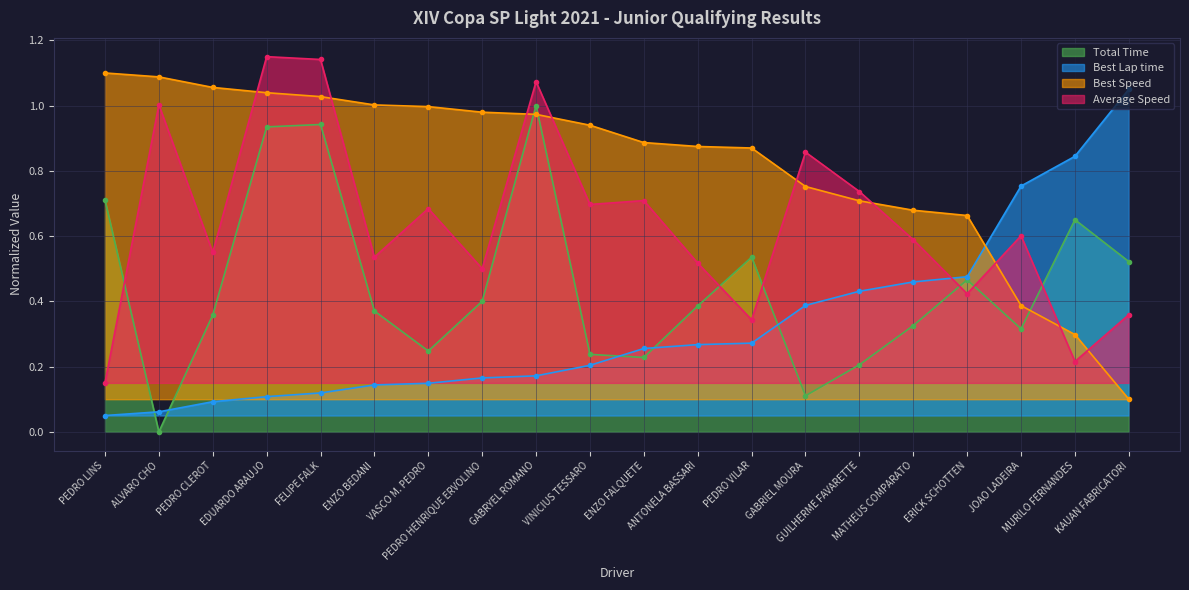

What position from the left is EDUARDO ARAUJO?

4